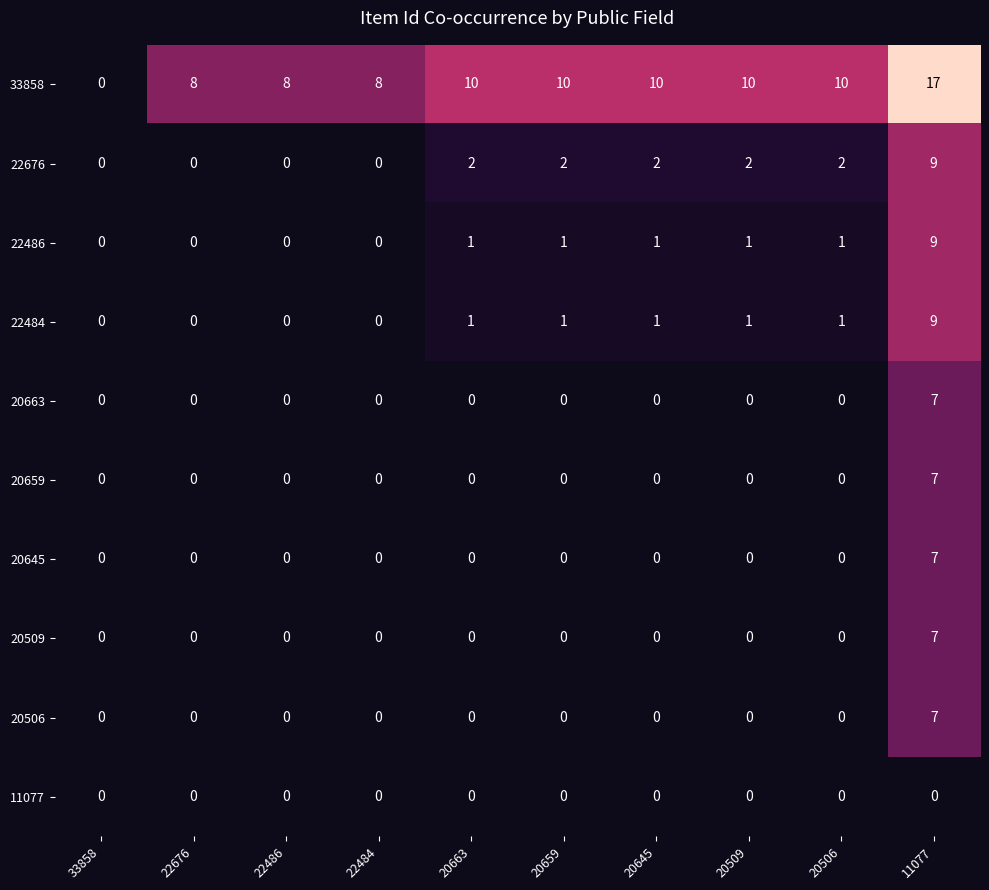

How many data points does each series have?

10